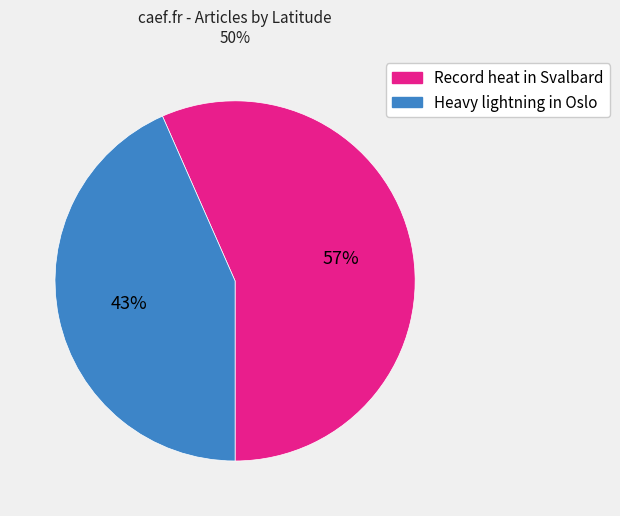

Is there a majority slice in this chart?

Yes